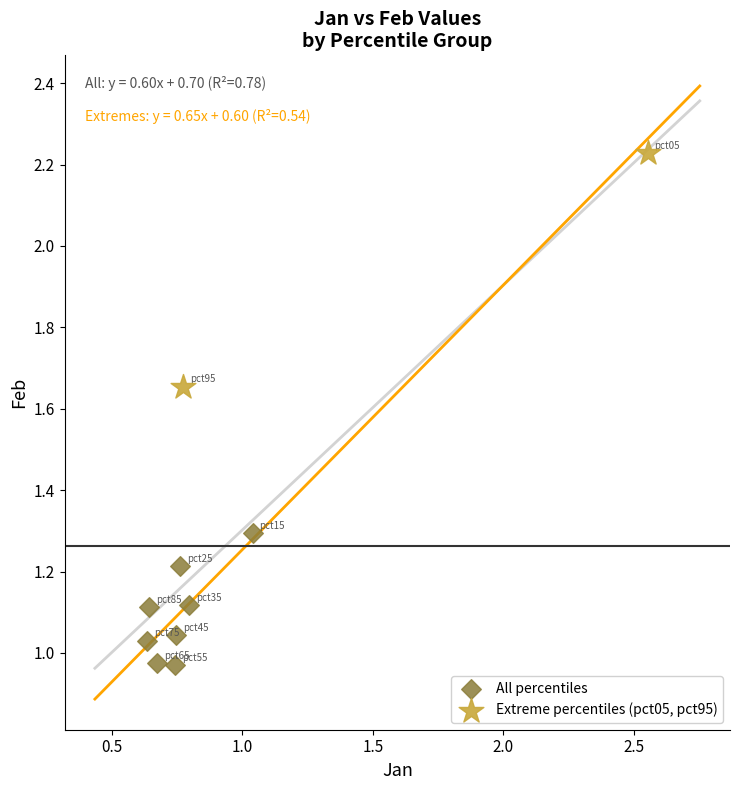

What are all the series names shown in the legend?

All percentiles, Extreme percentiles (pct05, pct95)